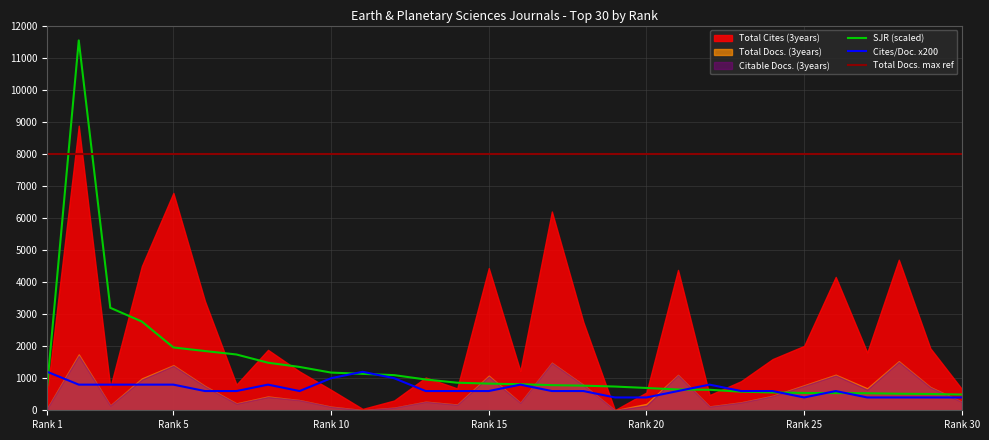

Reading right to left, transcribe all the data shown in this chart.

Total Docs. (3years): 30=266	29=726	28=1532	27=685	26=1110	25=781	24=452	23=249	22=121	21=1104	20=200	19=3	18=793	17=1485	16=239	15=1080	14=180	13=269	12=82	11=7	10=114	9=318	8=431	7=216	6=759	5=1407	4=993	3=153	2=1742	1=67
Citable Docs. (3years): 30=264	29=715	28=1511	27=648	26=1089	25=765	24=445	23=245	22=118	21=1097	20=150	19=3	18=786	17=1478	16=236	15=1055	14=175	13=266	12=82	11=7	10=109	9=317	8=417	7=208	6=747	5=1390	4=960	3=150	2=1707	1=63
Total Cites (3years): 30=664	29=1934	28=4696	27=1801	26=4159	25=2009	24=1597	23=907	22=475	21=4378	20=556	19=6	18=2747	17=6200	16=1227	15=4435	14=683	13=1021	12=305	11=43	10=638	9=1211	8=1884	7=802	6=3408	5=6779	4=4496	3=713	2=8878	1=539
SJR_scaled: 30=123	29=127	28=129	27=133	26=134	25=135	24=139	23=145	22=160	21=162	20=174	19=185	18=192	17=196	16=203	15=208	14=215	13=240	12=274	11=284	10=294	9=338	8=371	7=435	6=462	5=490	4=692	3=799	2=2884	1=194
Cites / Doc. (2years): 30=2	29=2	28=2	27=2	26=3	25=2	24=3	23=3	22=4	21=3	20=2	19=2	18=3	17=3	16=4	15=3	14=3	13=3	12=5	11=6	10=5	9=3	8=4	7=3	6=3	5=4	4=4	3=4	2=4	1=6